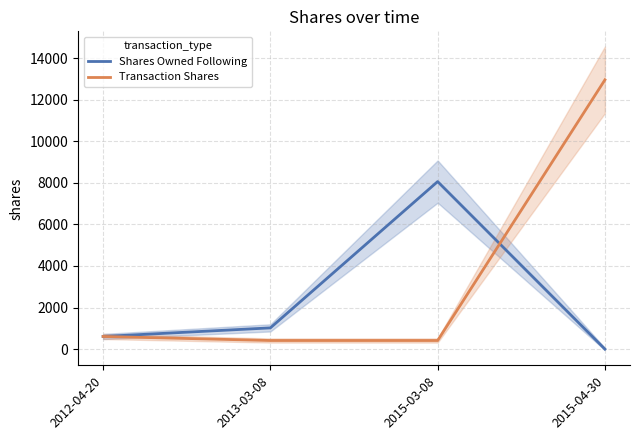

Reading left to right, what are all the values shown in this chart?

Shares Owned Following: 607	1020	8061	0
Transaction Shares: 607	413	413	12957